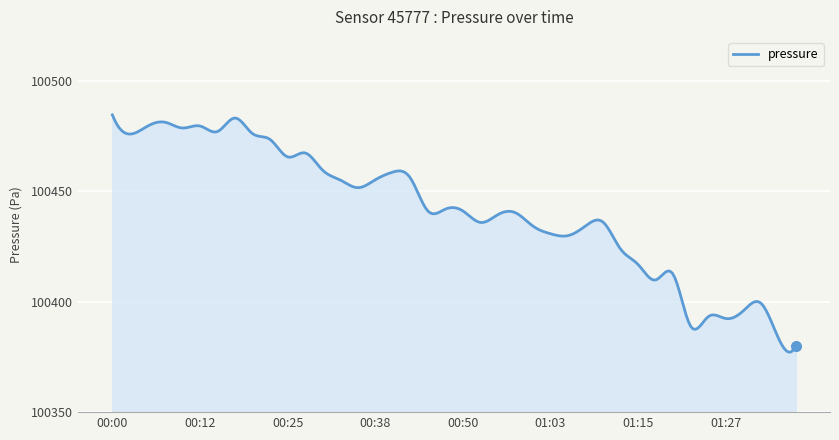

What is the greatest value displayed?

100484.7